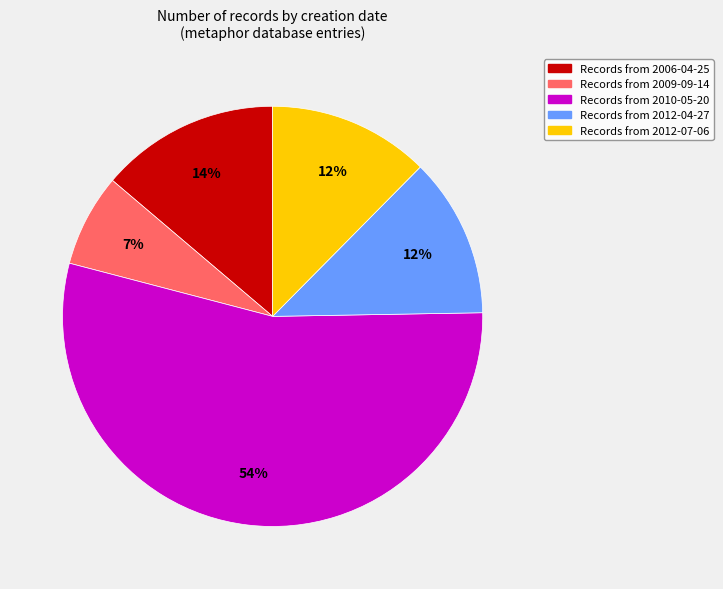

Is there any slice that represents more than half of the pie?

Yes